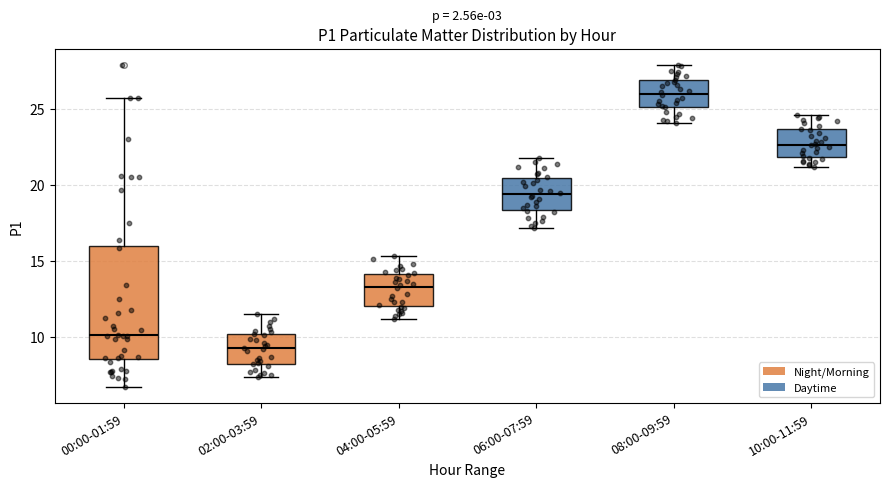

Reading left to right, transcribe this box plot: for each box, give where its median line is, the range the box spans, and where its two whiskers end, as read against the y-axis. The values are not printed on the chart, so give them approximately, as read against the axis.

00:00-01:59: median 10.0, box 8.5 to 16.0, whiskers 6.5 to 26.0
02:00-03:59: median 9.5, box 8.0 to 10.0, whiskers 7.5 to 11.5
04:00-05:59: median 13.5, box 12.0 to 14.0, whiskers 11.0 to 15.5
06:00-07:59: median 19.5, box 18.5 to 20.5, whiskers 17.0 to 22.0
08:00-09:59: median 26.0, box 25.0 to 27.0, whiskers 24.0 to 28.0
10:00-11:59: median 22.5, box 22.0 to 23.5, whiskers 21.0 to 24.5